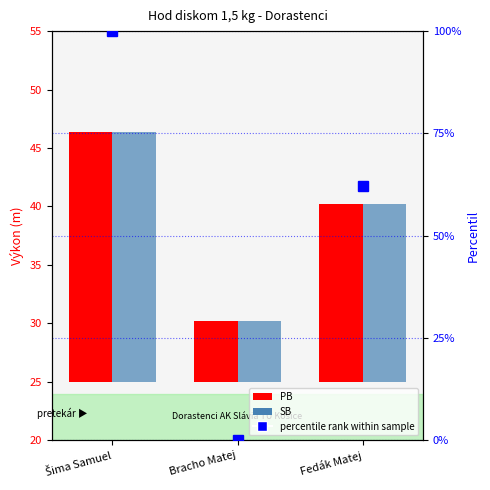

How many positive values does the percentile rank within sample series have?

2